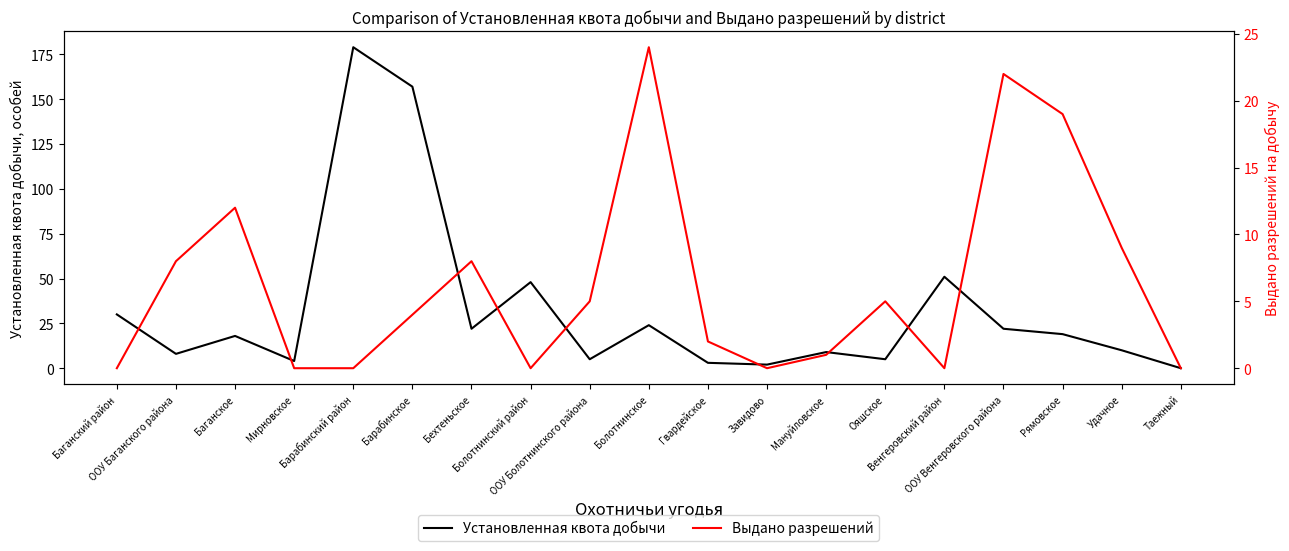

How many interior local valleys does the Выдано разрешений series have?

3